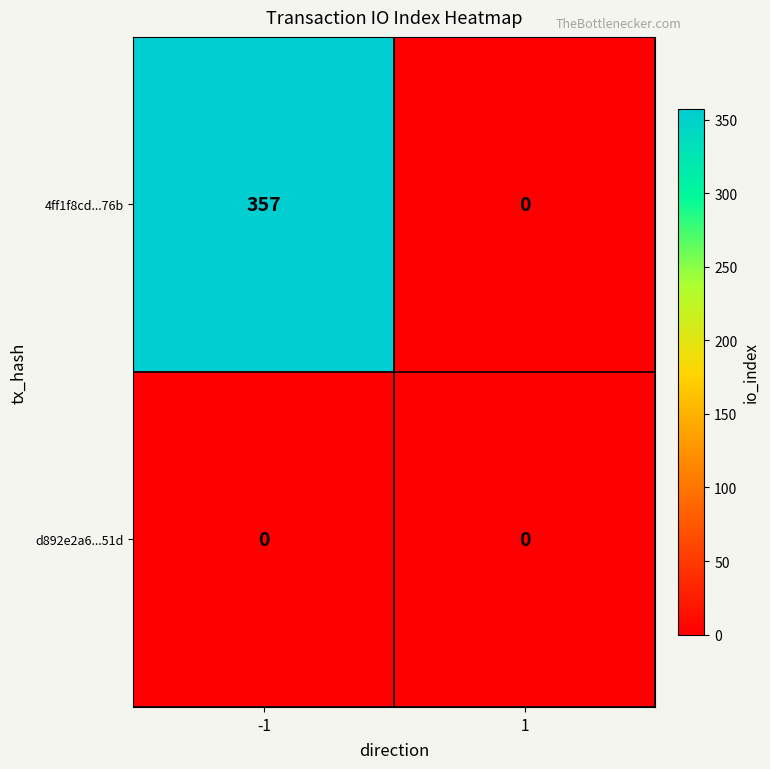

What is the greatest value displayed?

357